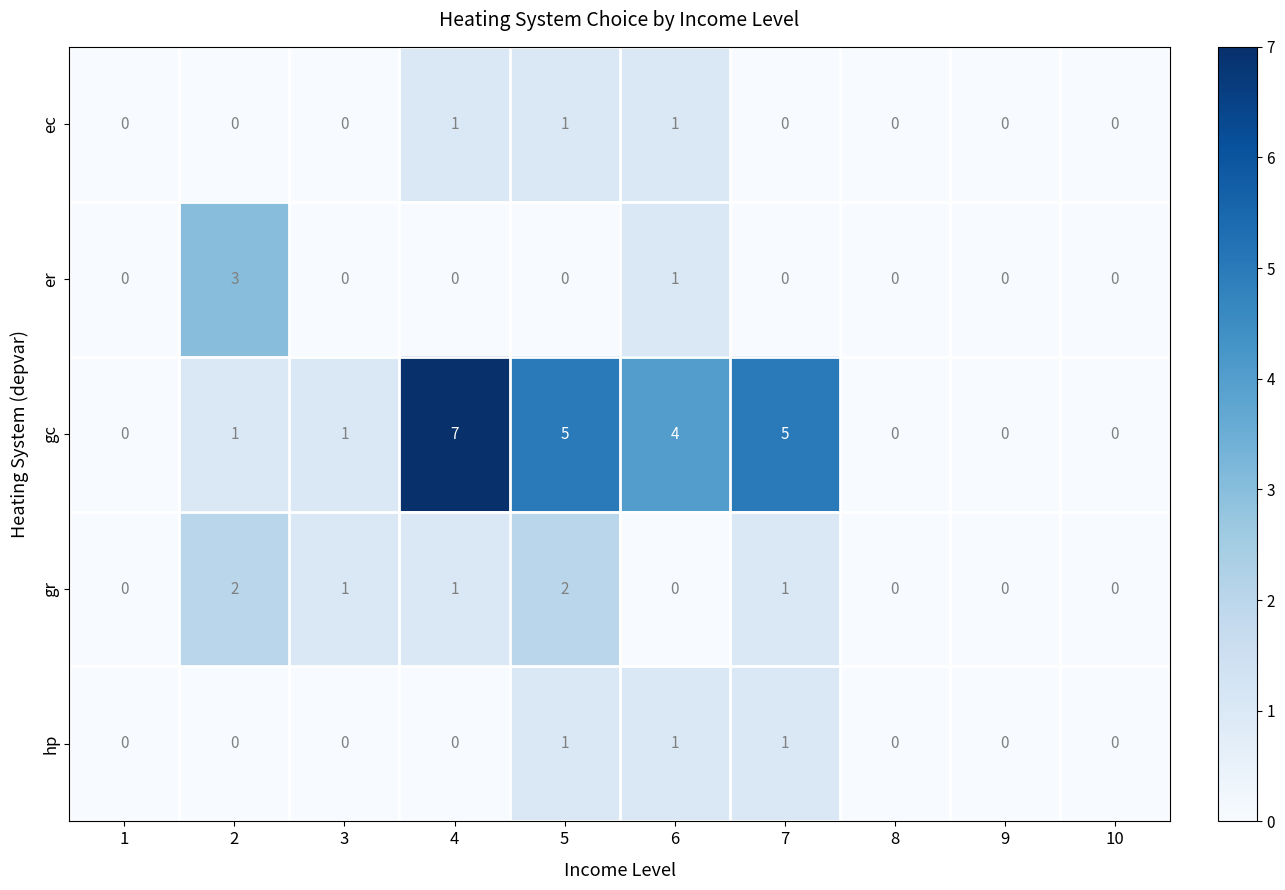

How many gr values are between 0 and 1?

8